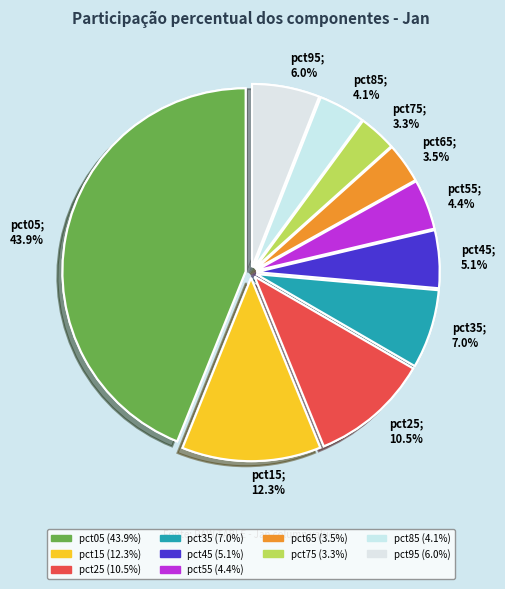

Does any single category account for the majority?

No